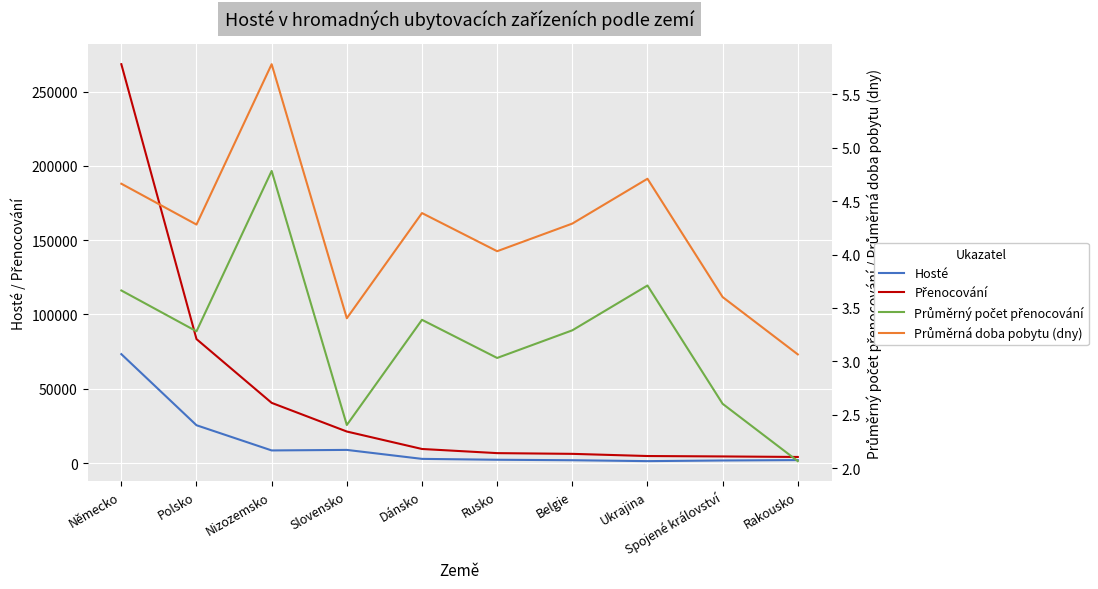

Which series has the largest total across all categories?

Přenocování